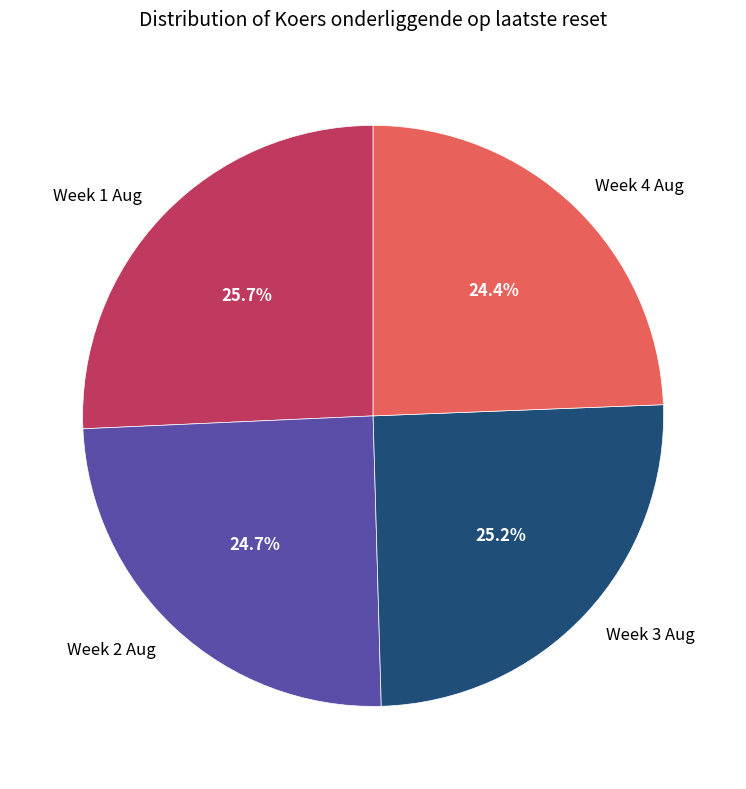

Approximately how many times larger is the value at Week 2 Aug compared to Week 4 Aug?

1.0